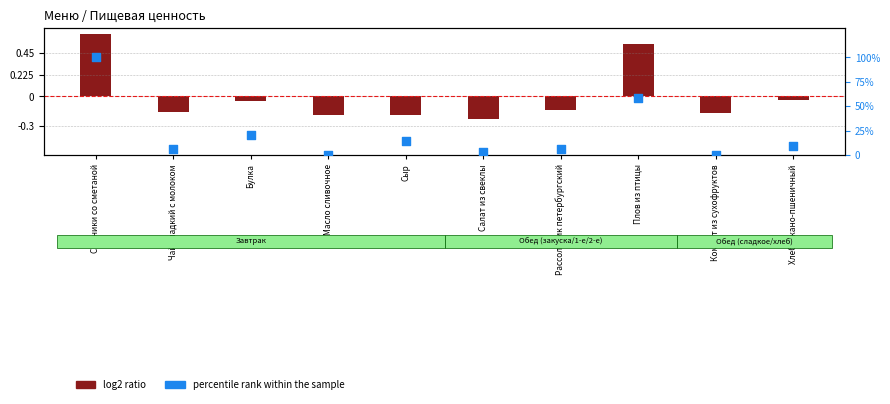

At how many categories does at least one series exceed 67?

1